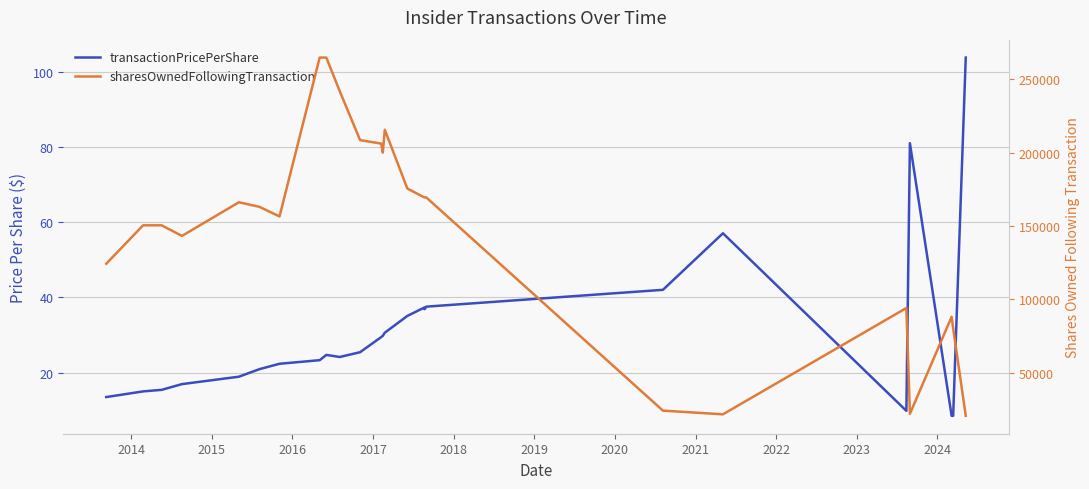

At how many categories does at least one series exceed 102728?

18